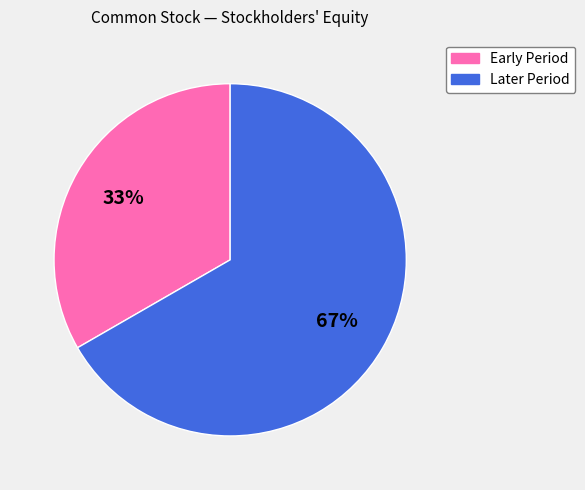

To the nearest percent, what is the average slice percentage?

50%